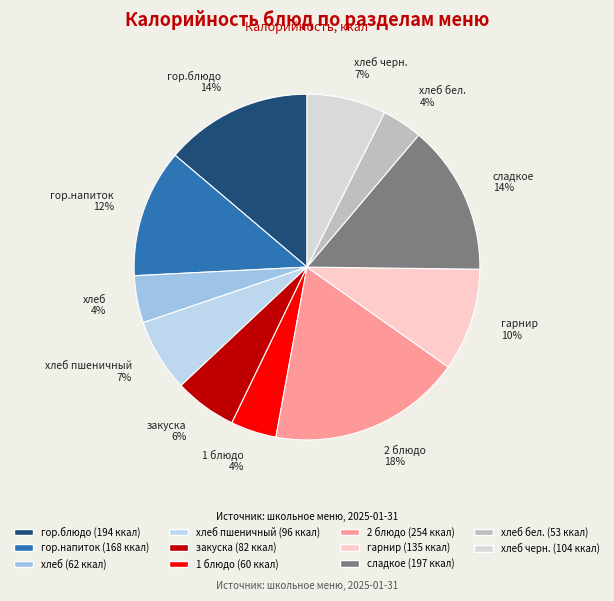

To the nearest percent, what portion does гор.блюдо represent?

14%